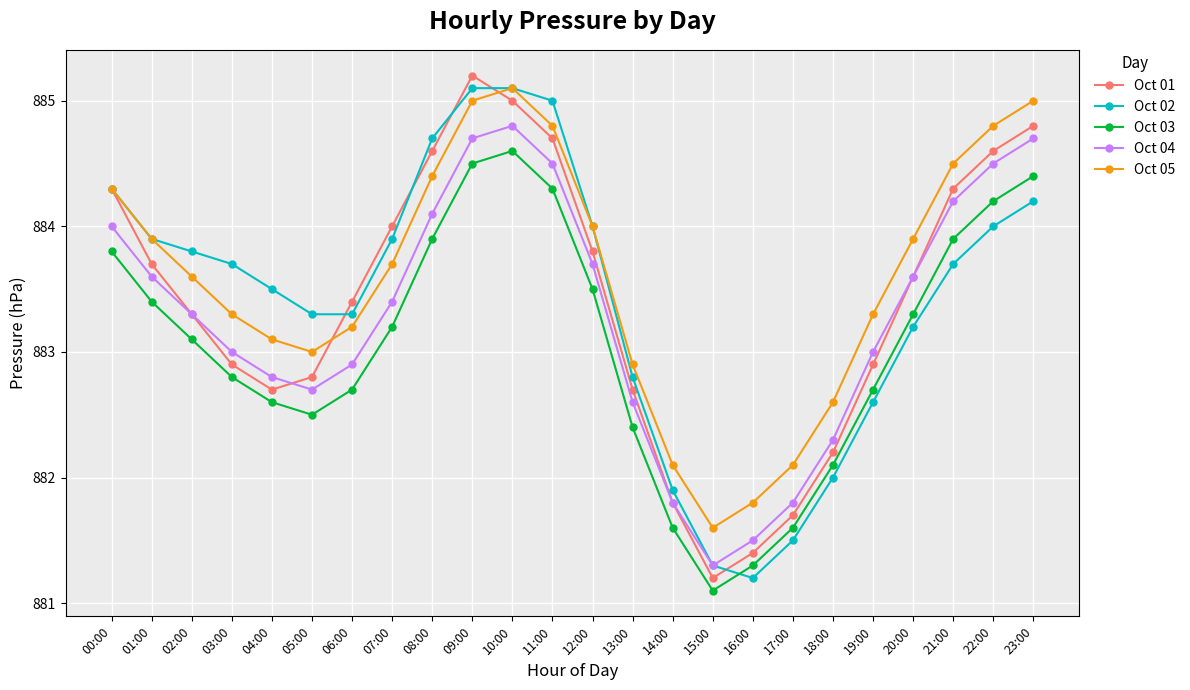

Reading left to right, list all the values displayed in this chart.

Oct 01: 884.3	883.7	883.3	882.9	882.7	882.8	883.4	884.0	884.6	885.2	885.0	884.7	883.8	882.7	881.8	881.2	881.4	881.7	882.2	882.9	883.6	884.3	884.6	884.8
Oct 02: 884.3	883.9	883.8	883.7	883.5	883.3	883.3	883.9	884.7	885.1	885.1	885.0	884.0	882.8	881.9	881.3	881.2	881.5	882.0	882.6	883.2	883.7	884.0	884.2
Oct 03: 883.8	883.4	883.1	882.8	882.6	882.5	882.7	883.2	883.9	884.5	884.6	884.3	883.5	882.4	881.6	881.1	881.3	881.6	882.1	882.7	883.3	883.9	884.2	884.4
Oct 04: 884.0	883.6	883.3	883.0	882.8	882.7	882.9	883.4	884.1	884.7	884.8	884.5	883.7	882.6	881.8	881.3	881.5	881.8	882.3	883.0	883.6	884.2	884.5	884.7
Oct 05: 884.3	883.9	883.6	883.3	883.1	883.0	883.2	883.7	884.4	885.0	885.1	884.8	884.0	882.9	882.1	881.6	881.8	882.1	882.6	883.3	883.9	884.5	884.8	885.0